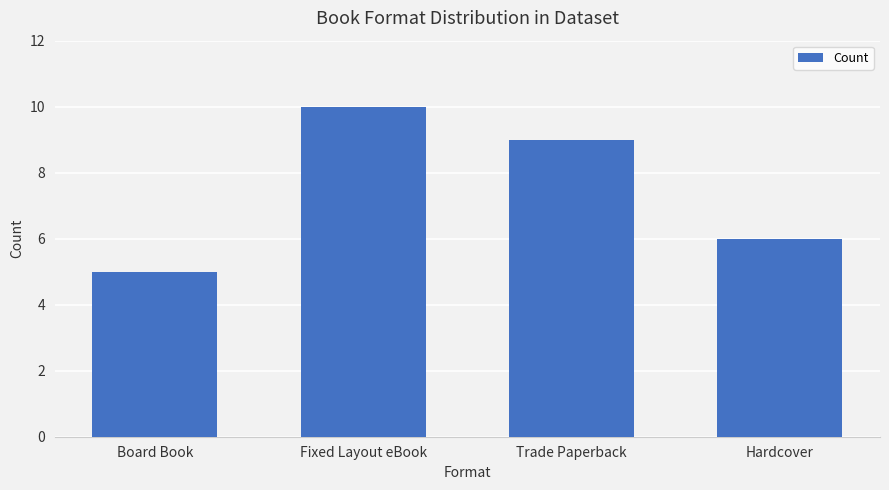

Which label corresponds to the smallest value in the chart?

Board Book